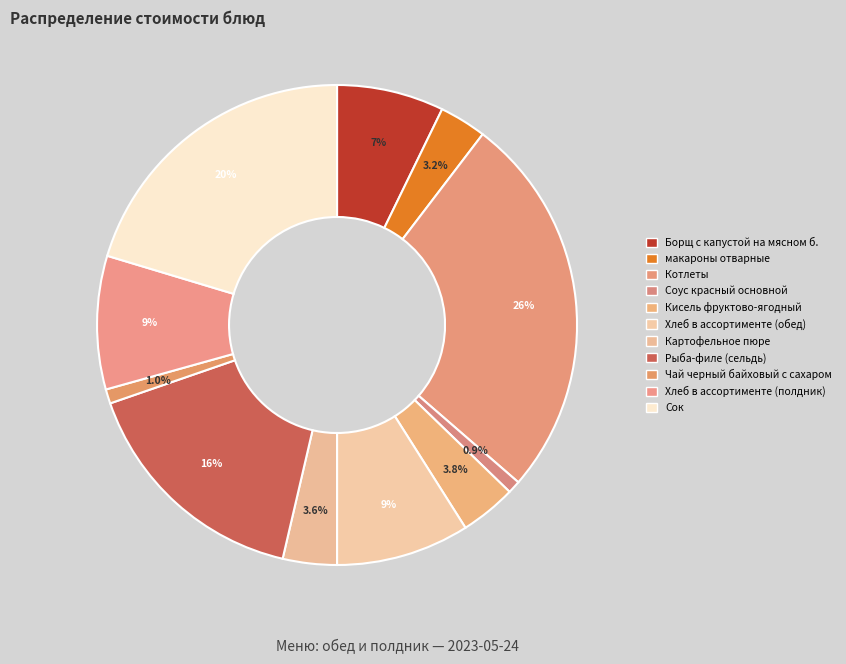

How many slices are in this pie chart?

11